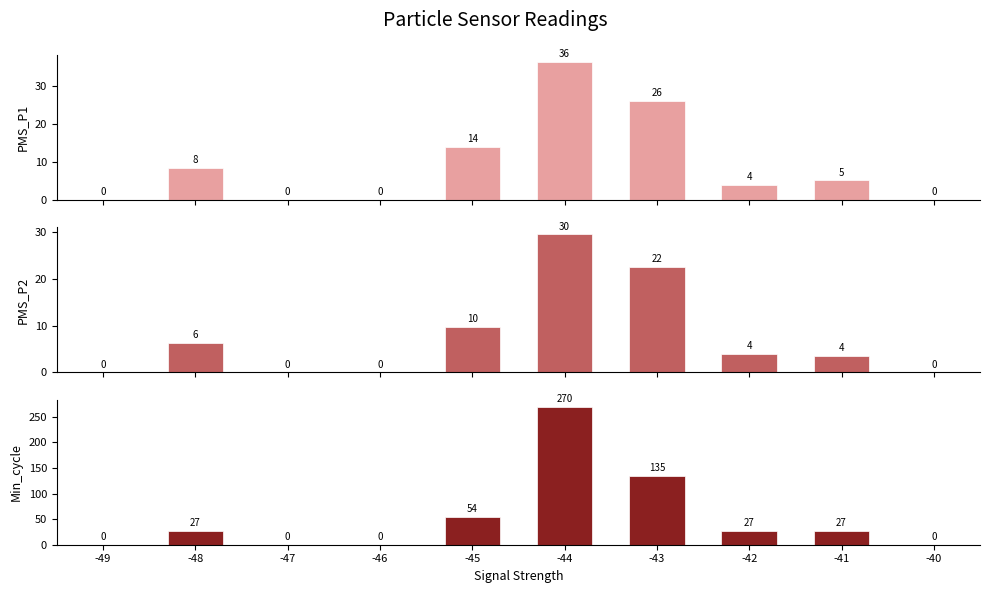

What is the difference between the maximum and minimum values in the Min_cycle series?

270.0